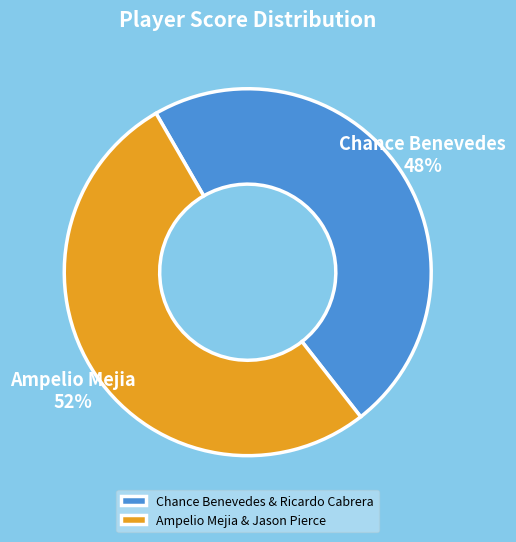

True or false: Chance Benevedes & Ricardo Cabrera accounts for 41% of the total.

False